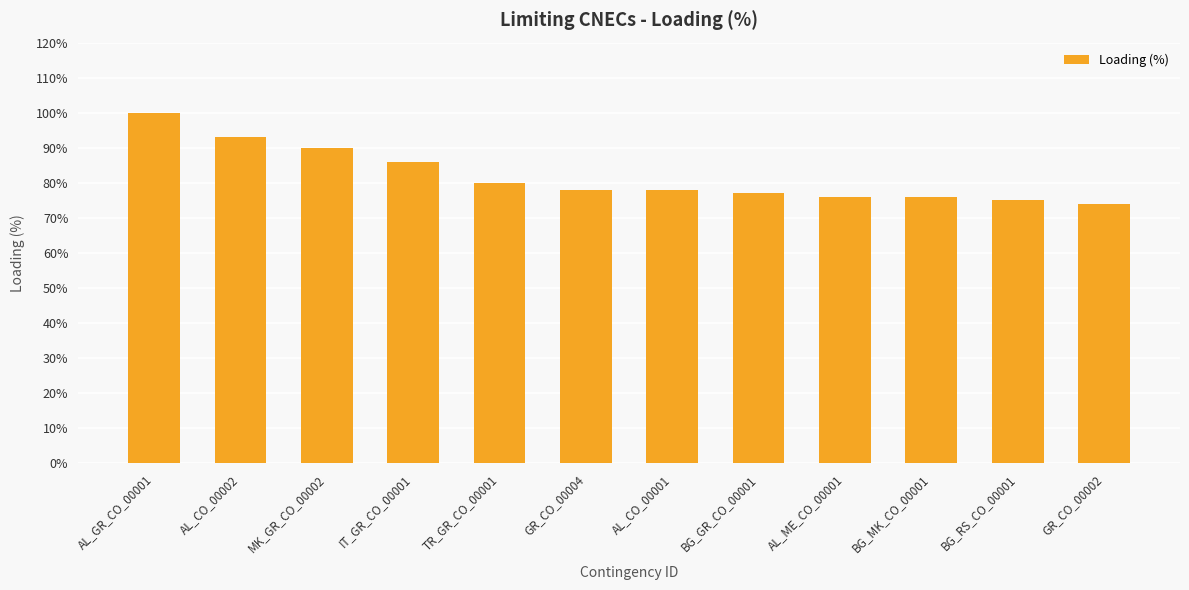

The chart shows a value of 80 at TR_GR_CO_00001. True or false?

True